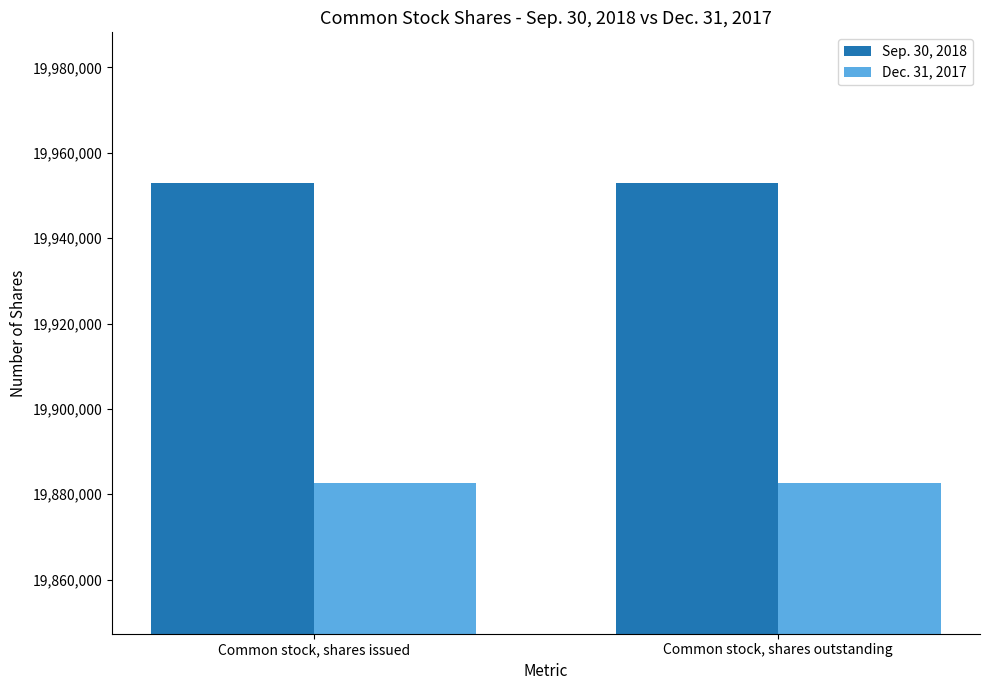

What is the difference between the highest and lowest values at Common stock, shares outstanding?

70458